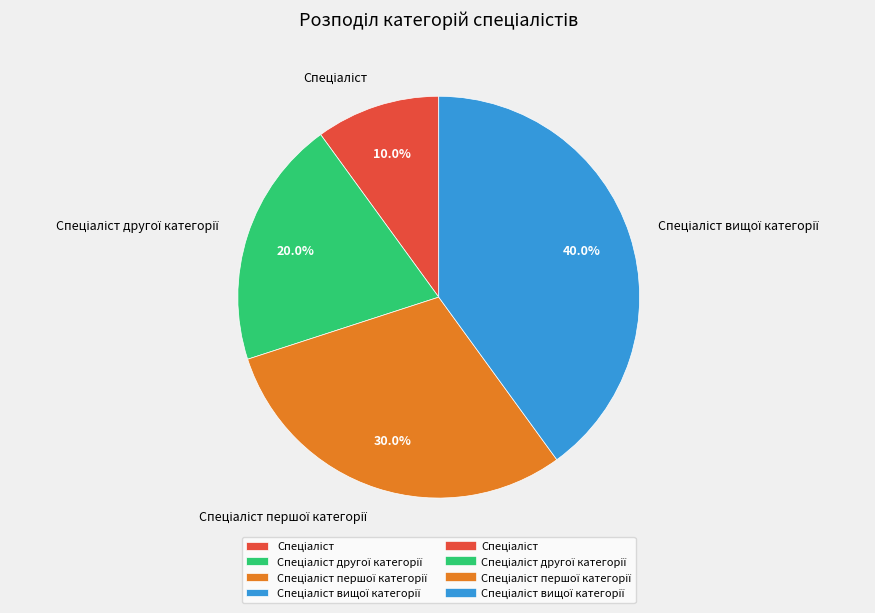

Is there a majority slice in this chart?

No